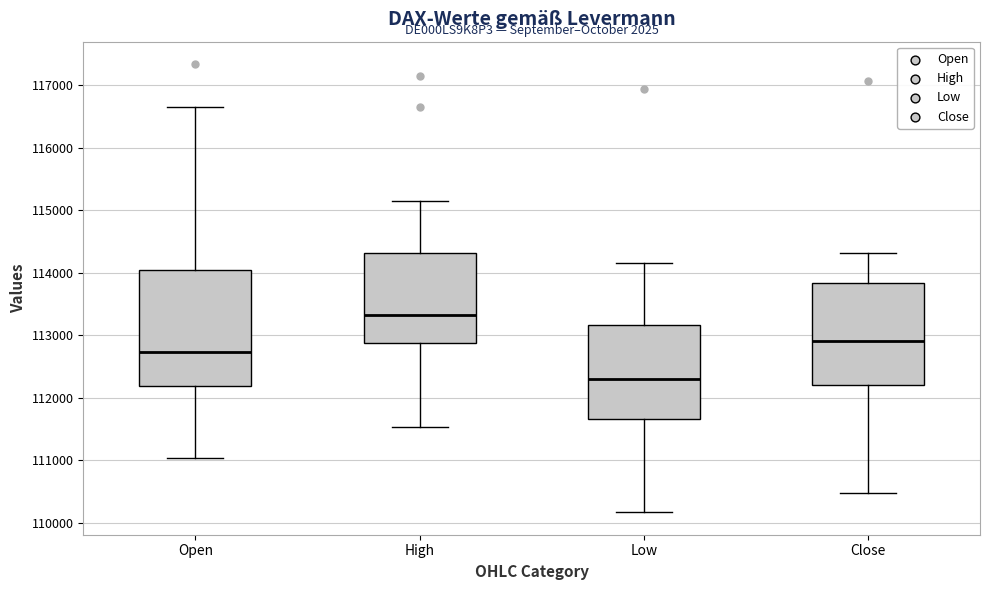

Reading left to right, transcribe this box plot: for each box, give where its median line is, the range the box spans, and where its two whiskers end, as read against the y-axis. The values are not printed on the chart, so give them approximately, as read against the axis.

Open: median 112700, box 112200 to 114000, whiskers 111000 to 116600
High: median 113300, box 112900 to 114300, whiskers 111500 to 115100
Low: median 112300, box 111700 to 113200, whiskers 110200 to 114200
Close: median 112900, box 112200 to 113800, whiskers 110500 to 114300